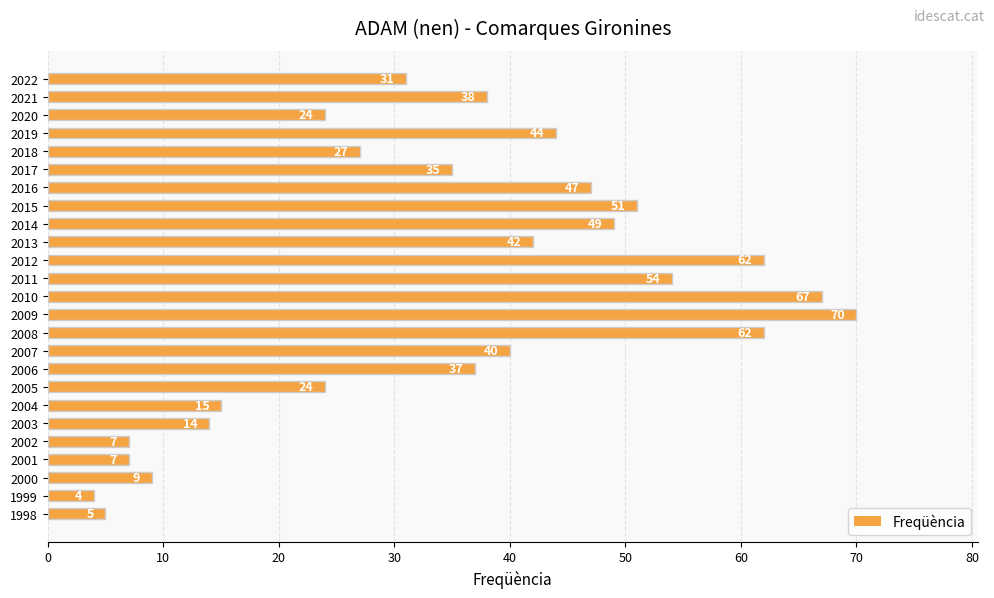

Between 2019 and 2016, which is larger?

2016